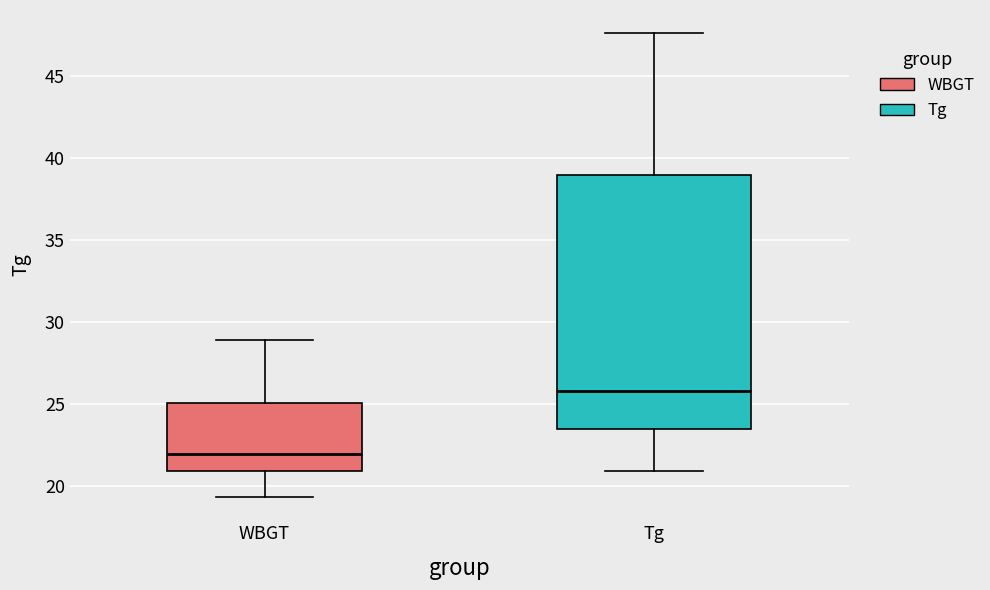

Reading left to right, transcribe this box plot: for each box, give where its median line is, the range the box spans, and where its two whiskers end, as read against the y-axis. The values are not printed on the chart, so give them approximately, as read against the axis.

WBGT: median 22.0, box 21.0 to 25.0, whiskers 19.5 to 29.0
Tg: median 26.0, box 23.5 to 39.0, whiskers 21.0 to 47.5